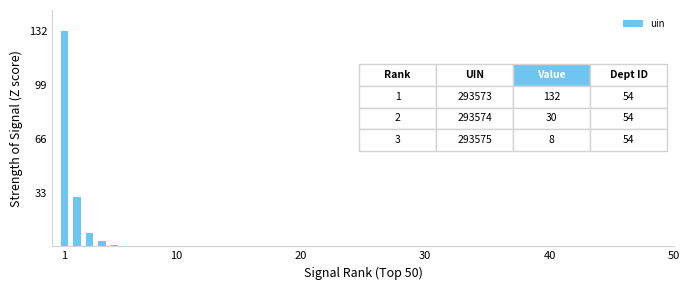

What is the maximum value shown in the chart?

132